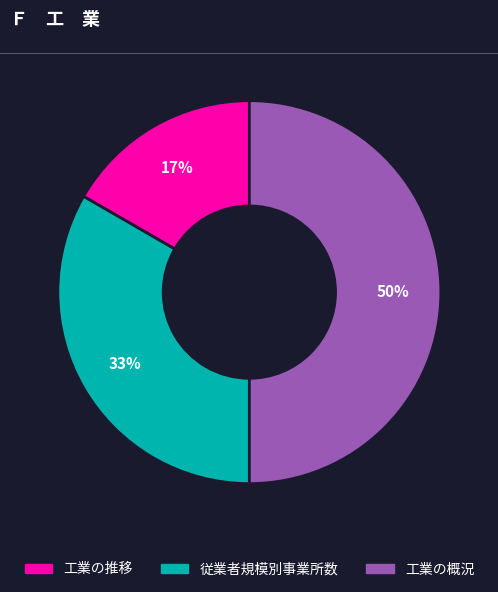

The 従業者規模別事業所数 slice represents 33% of the pie. True or false?

True